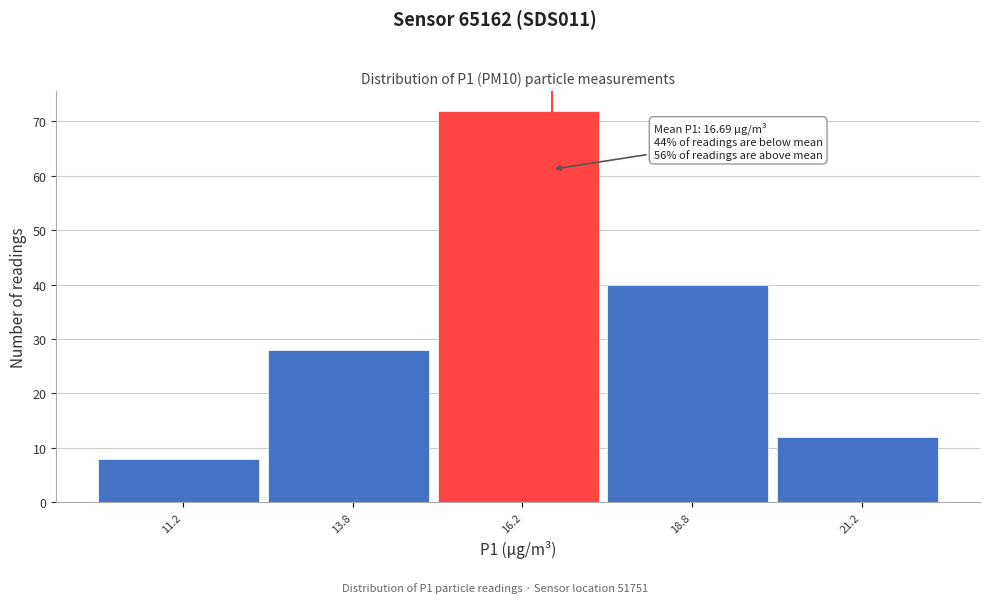

Which range on the x-axis has the tallest bar?

15.0 to 17.5